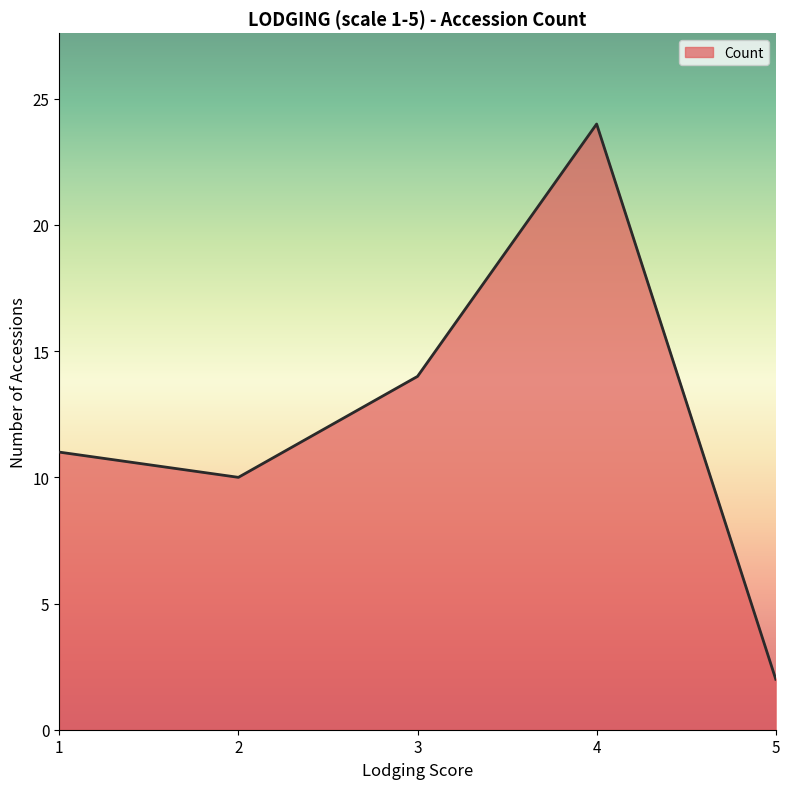

What is the approximate value at 4, to the nearest 5?

25